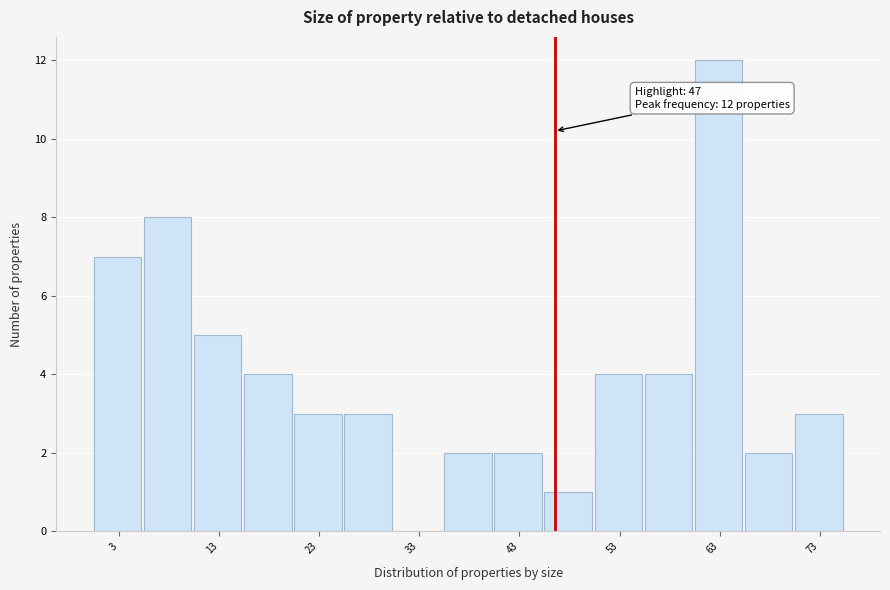

Which range on the x-axis has the tallest bar?

61 to 66